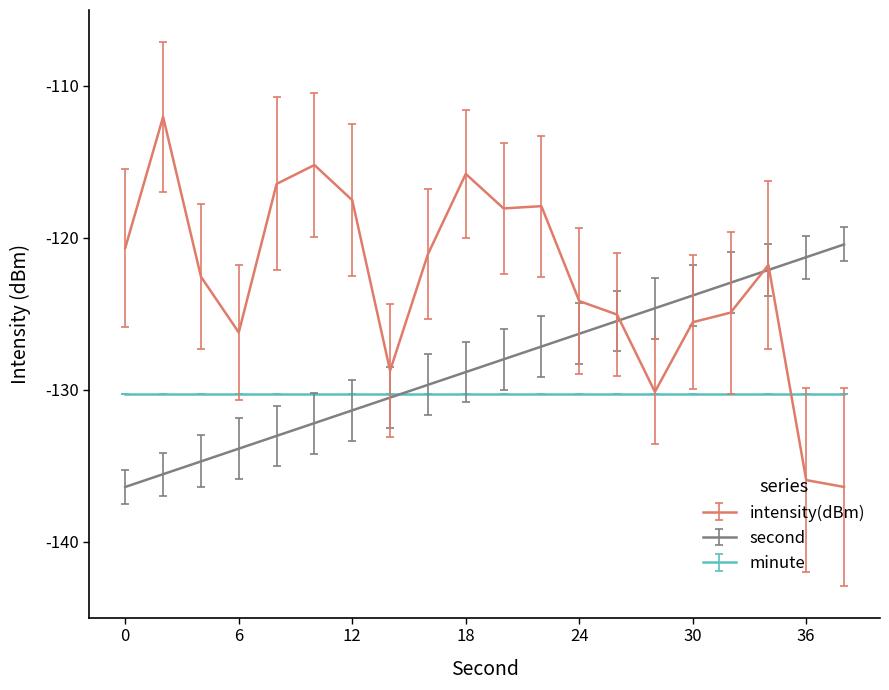

List the series in order of their peak value, lowest first.

minute, second, intensity(dBm)